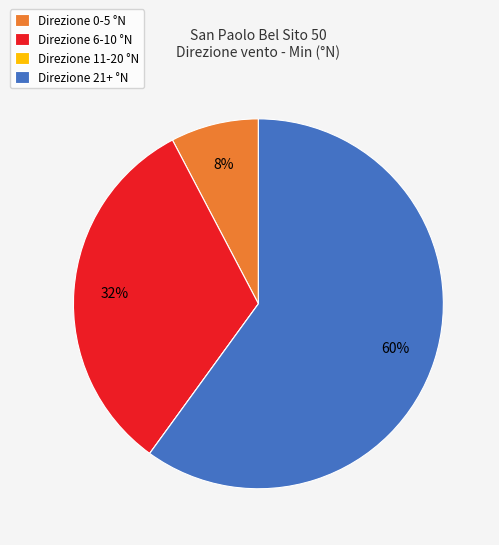

Which slice represents more than half of the pie?

Direzione 21+ °N